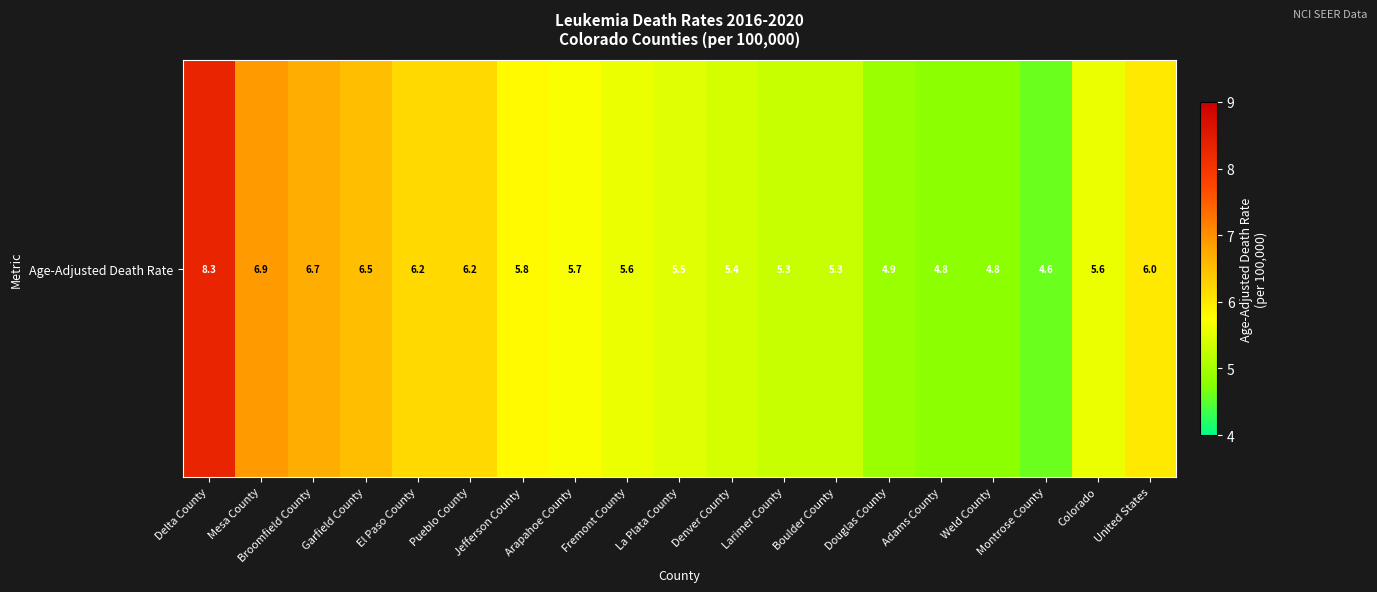

What is the difference between the maximum and minimum values?

3.7